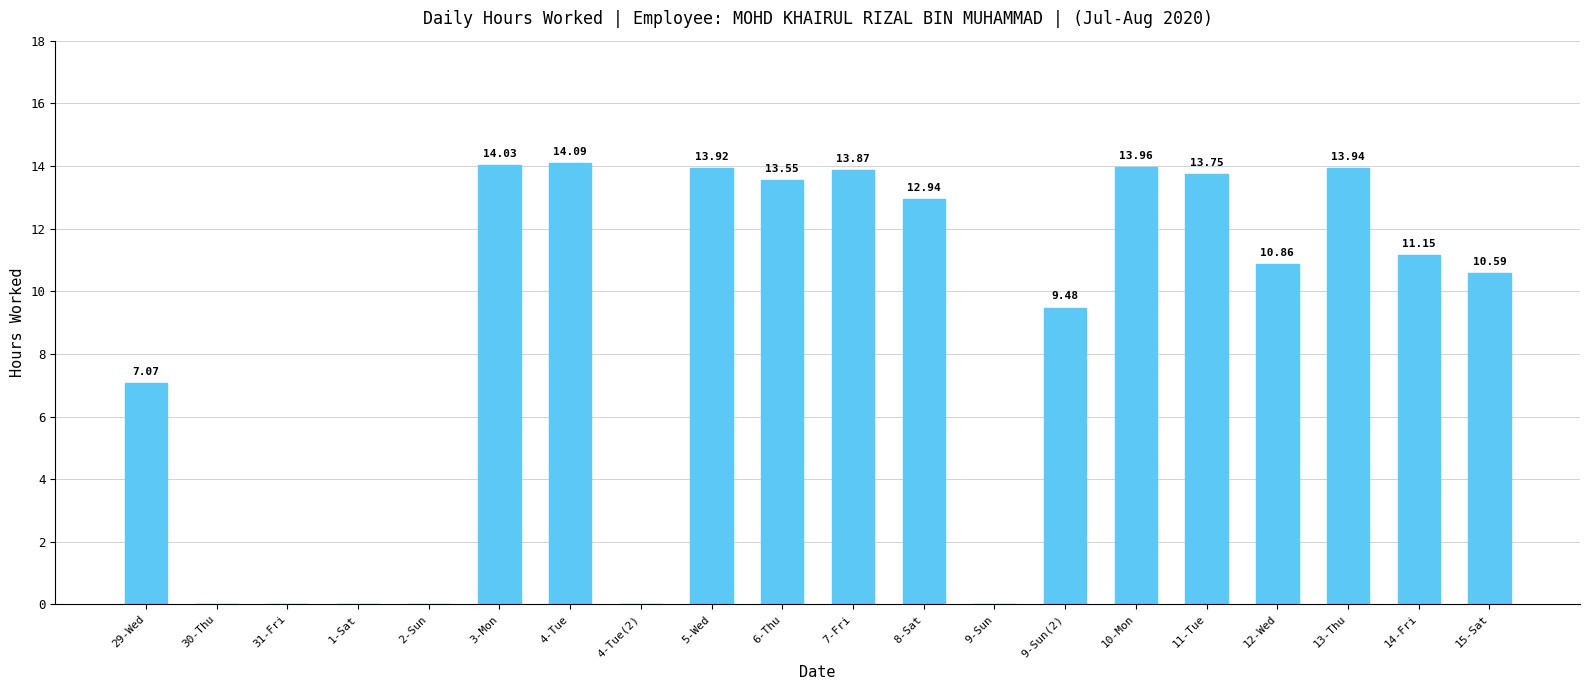

Approximately how many times larger is the value at 10-Mon compared to 11-Tue?

1.0